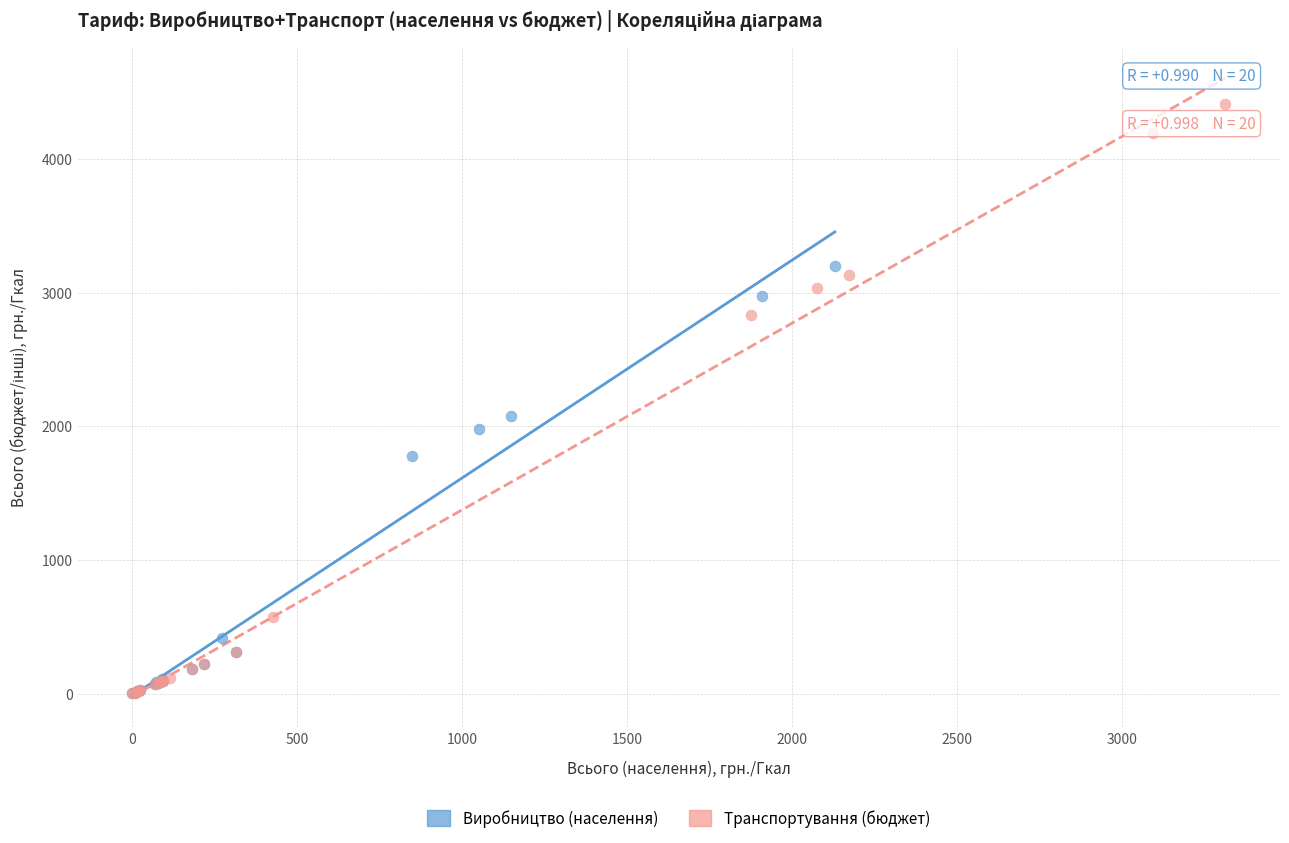

Which series reaches the maximum Y coordinate?

Транспортування (бюджет)